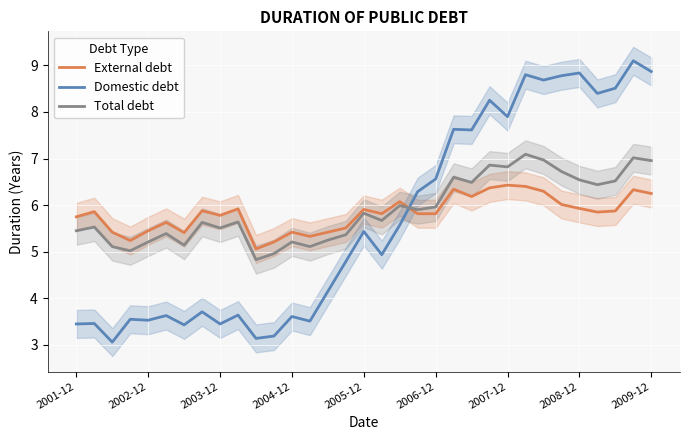

List the series in order of their overall mean, lowest first.

Domestic debt, External debt, Total debt